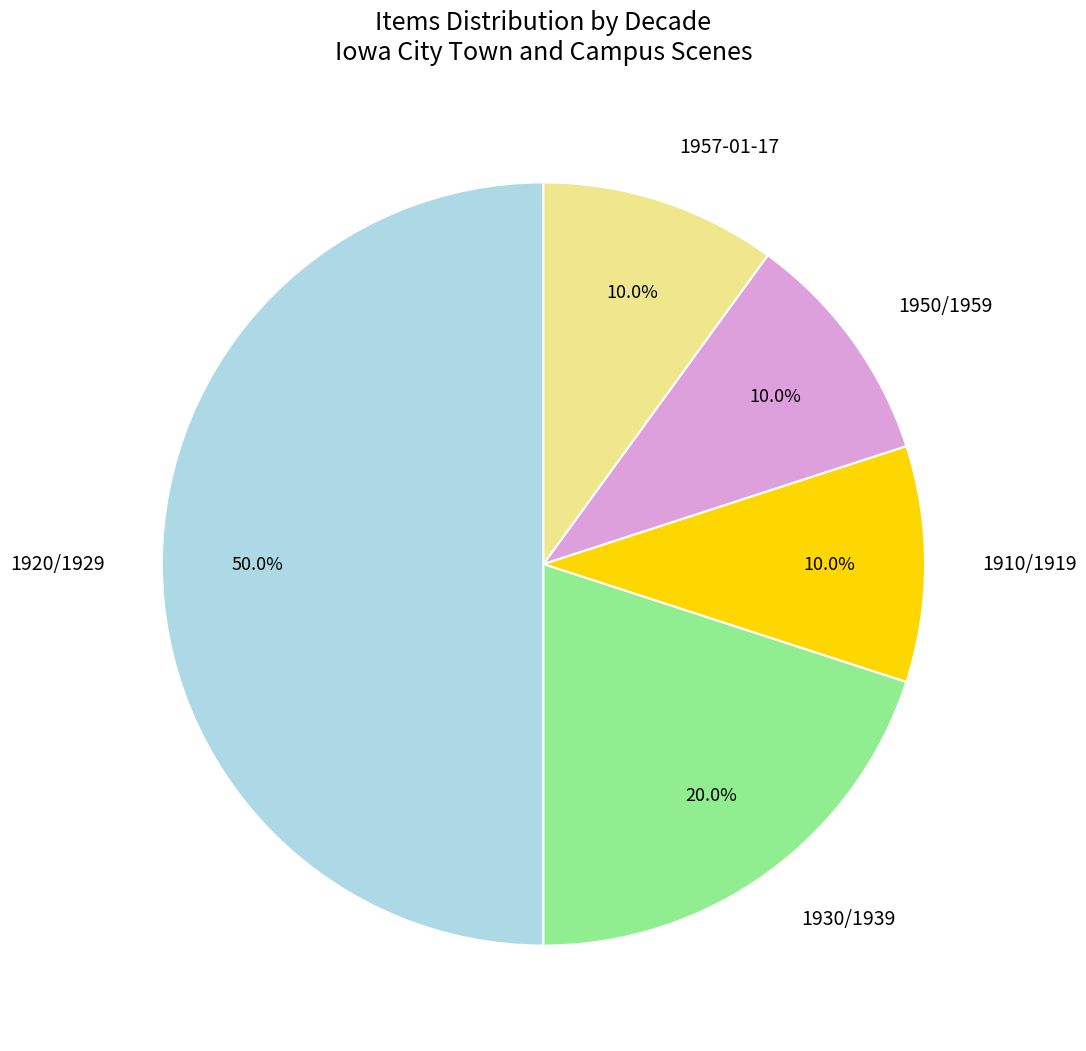

To the nearest percent, what is the average slice percentage?

20%